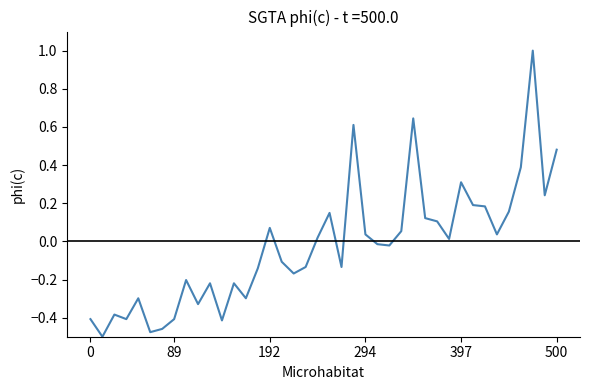

How many positive values are there?

19